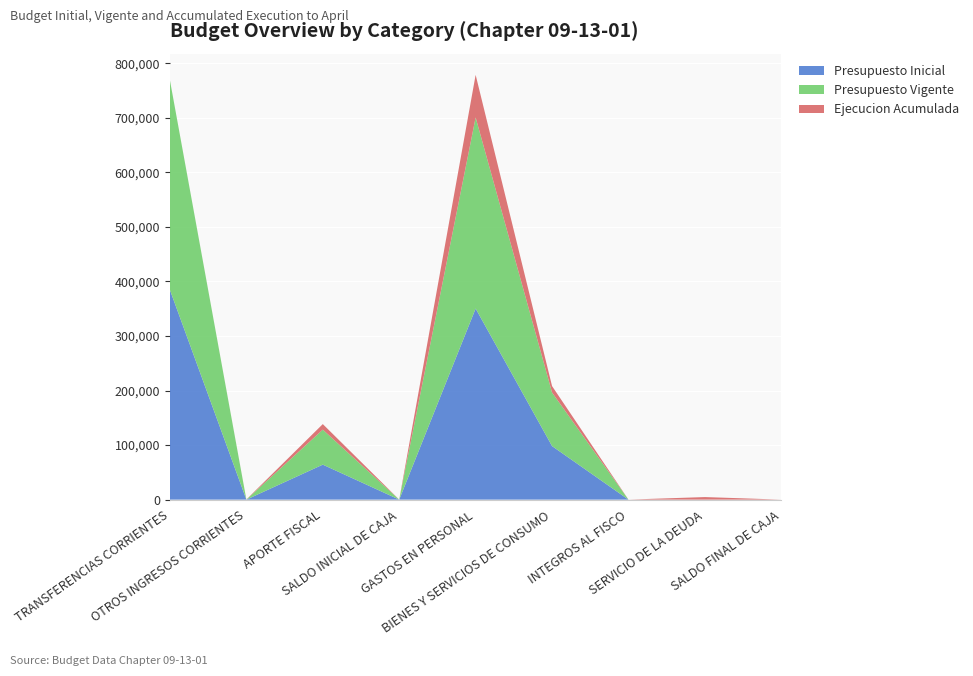

Reading left to right, extract all data points from this chart.

Presupuesto Inicial: TRANSFERENCIAS CORRIENTES=384306	OTROS INGRESOS CORRIENTES=10	APORTE FISCAL=64140	SALDO INICIAL DE CAJA=20	GASTOS EN PERSONAL=350275	BIENES Y SERVICIOS DE CONSUMO=98161	INTEGROS AL FISCO=20	SERVICIO DE LA DEUDA=10	SALDO FINAL DE CAJA=10
Presupuesto Vigente: TRANSFERENCIAS CORRIENTES=384306	OTROS INGRESOS CORRIENTES=10	APORTE FISCAL=64140	SALDO INICIAL DE CAJA=20	GASTOS EN PERSONAL=350275	BIENES Y SERVICIOS DE CONSUMO=98161	INTEGROS AL FISCO=20	SERVICIO DE LA DEUDA=10	SALDO FINAL DE CAJA=10
Ejecucion Acumulada: TRANSFERENCIAS CORRIENTES=0	OTROS INGRESOS CORRIENTES=247	APORTE FISCAL=10183	SALDO INICIAL DE CAJA=0	GASTOS EN PERSONAL=78036	BIENES Y SERVICIOS DE CONSUMO=11811	INTEGROS AL FISCO=0	SERVICIO DE LA DEUDA=4669	SALDO FINAL DE CAJA=0